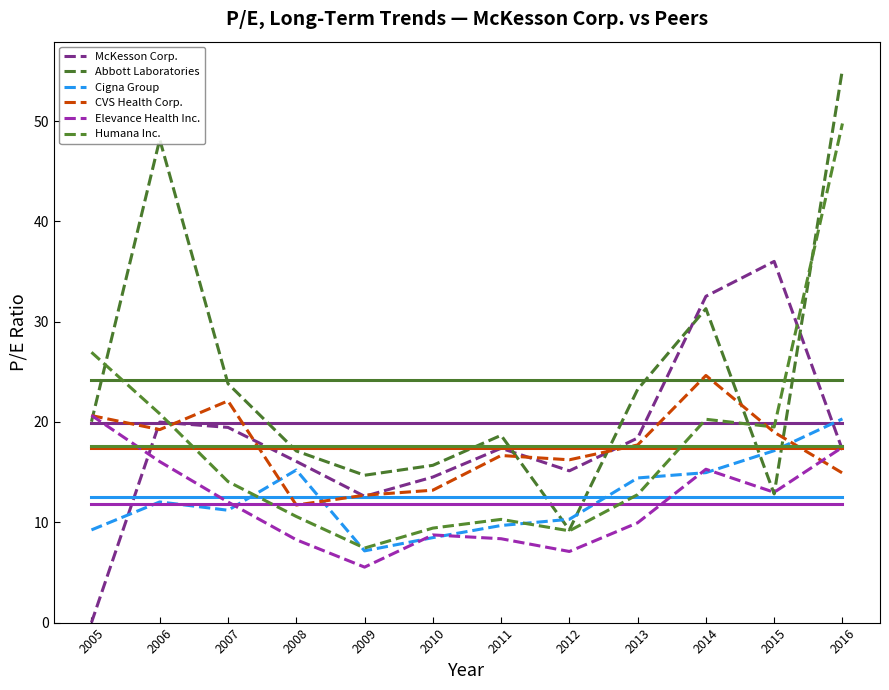

How many lines are shown in the chart?

12